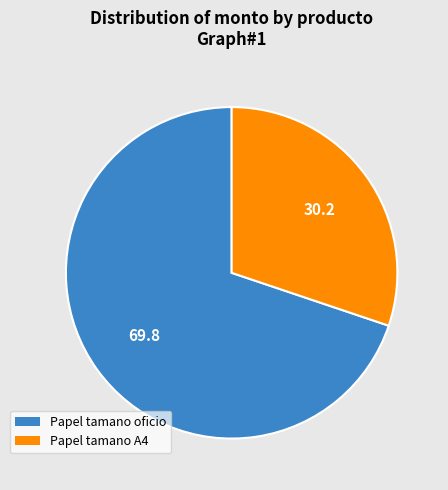

What is the ratio of the value at Papel tamano oficio to the value at Papel tamano A4?

2.3